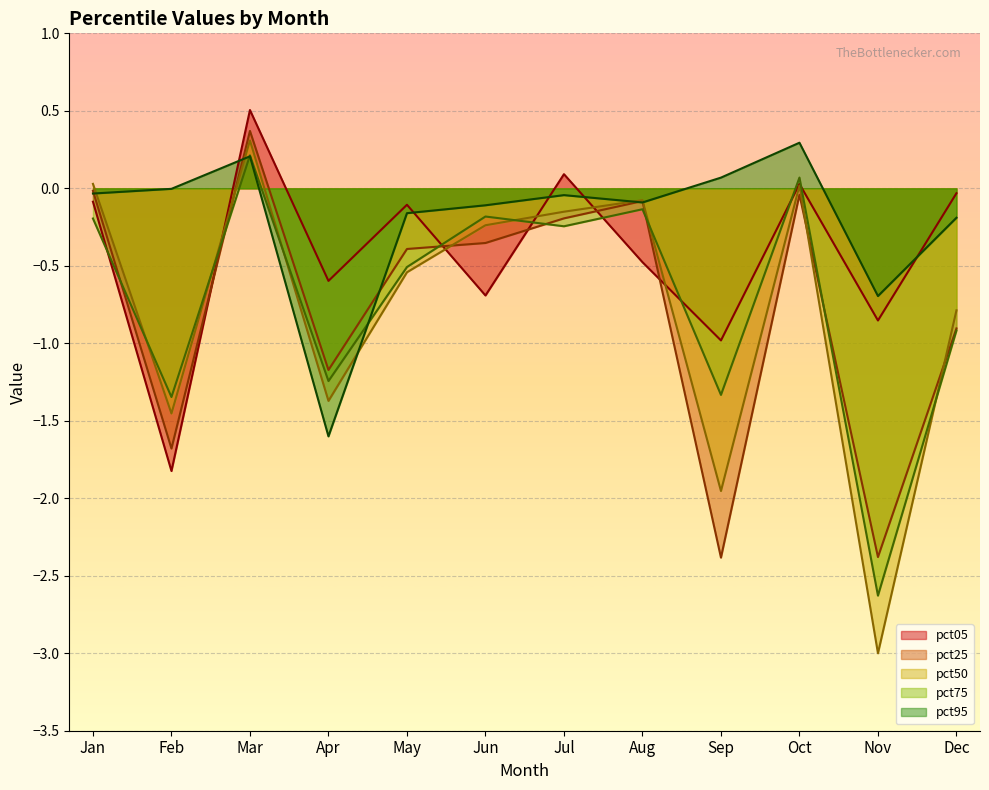

How many data points does each series have?

12